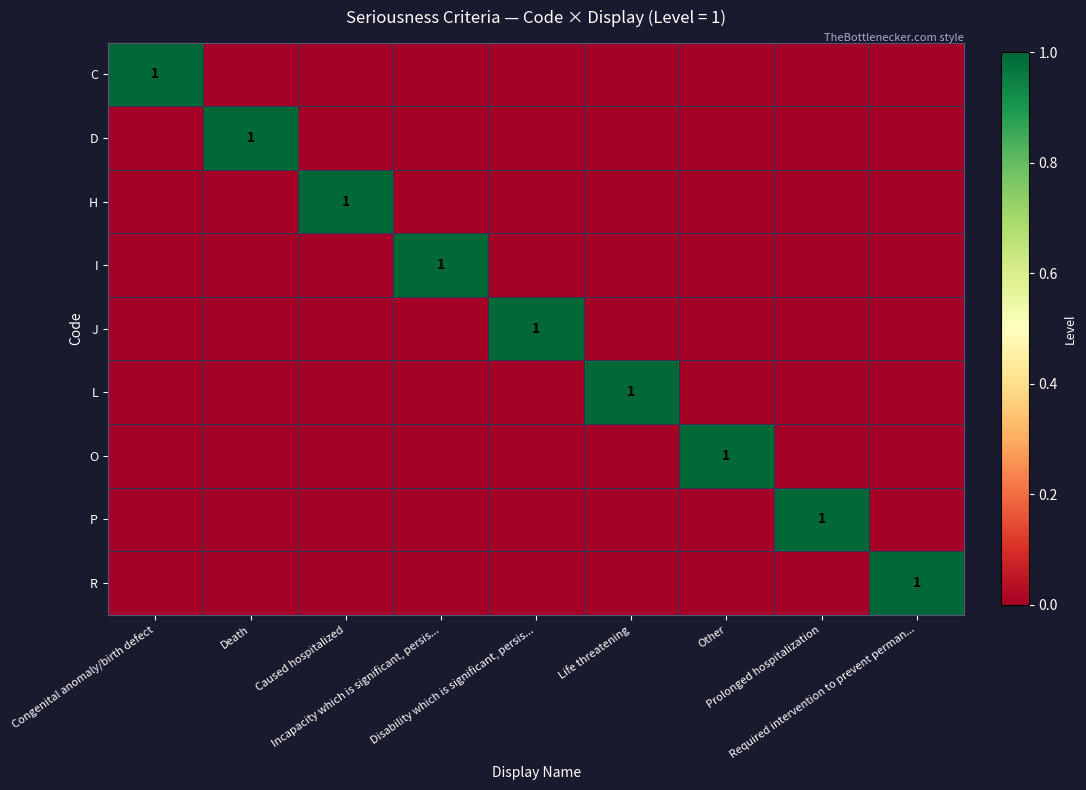

Which label corresponds to the largest value in the chart?

Congenital anomaly/birth defect